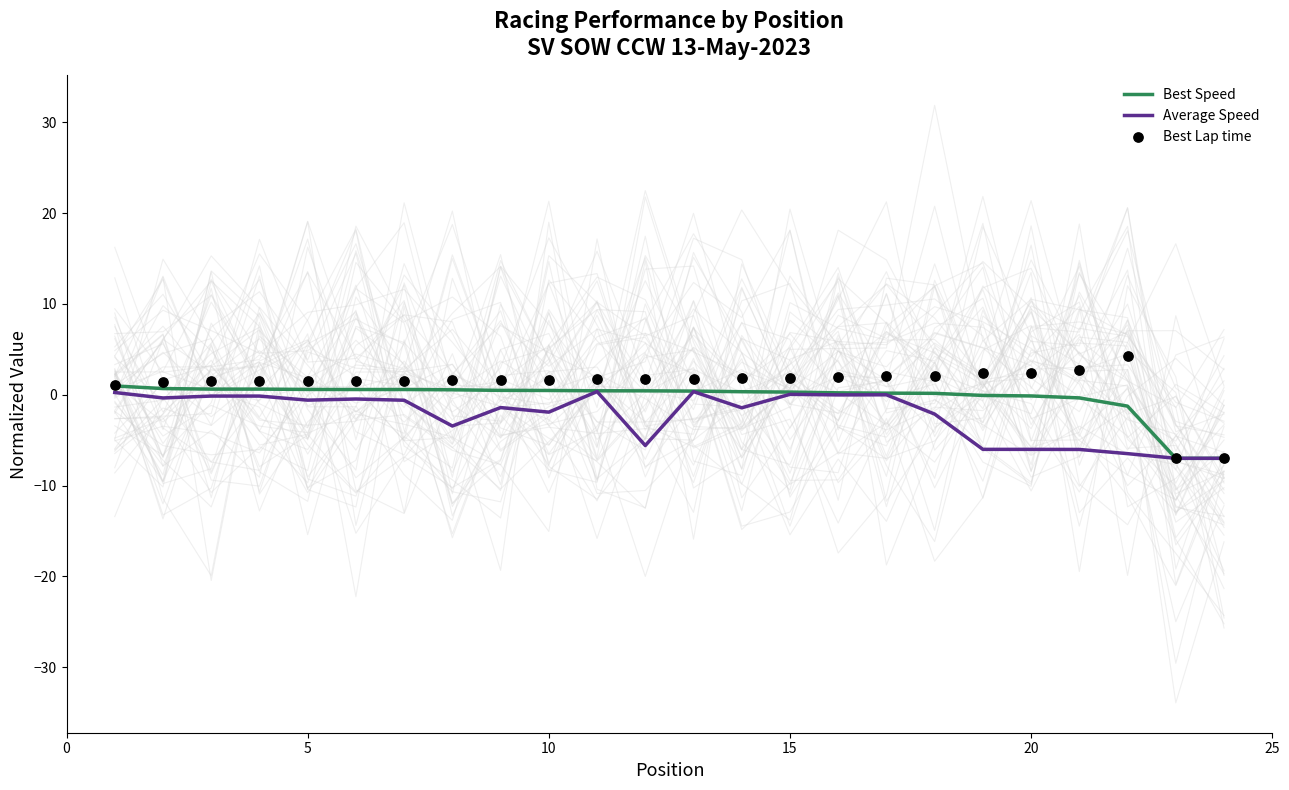

What are all the series names shown in the legend?

Best Speed, Average Speed, Best Lap time